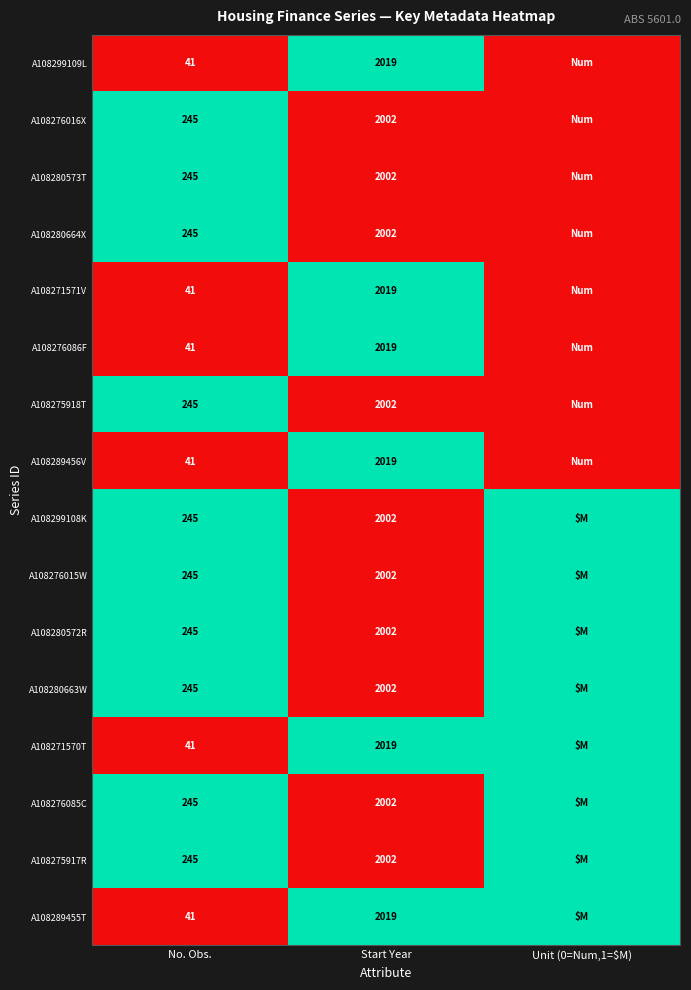

The value of A108280573T at Start Year is 2002. True or false?

True